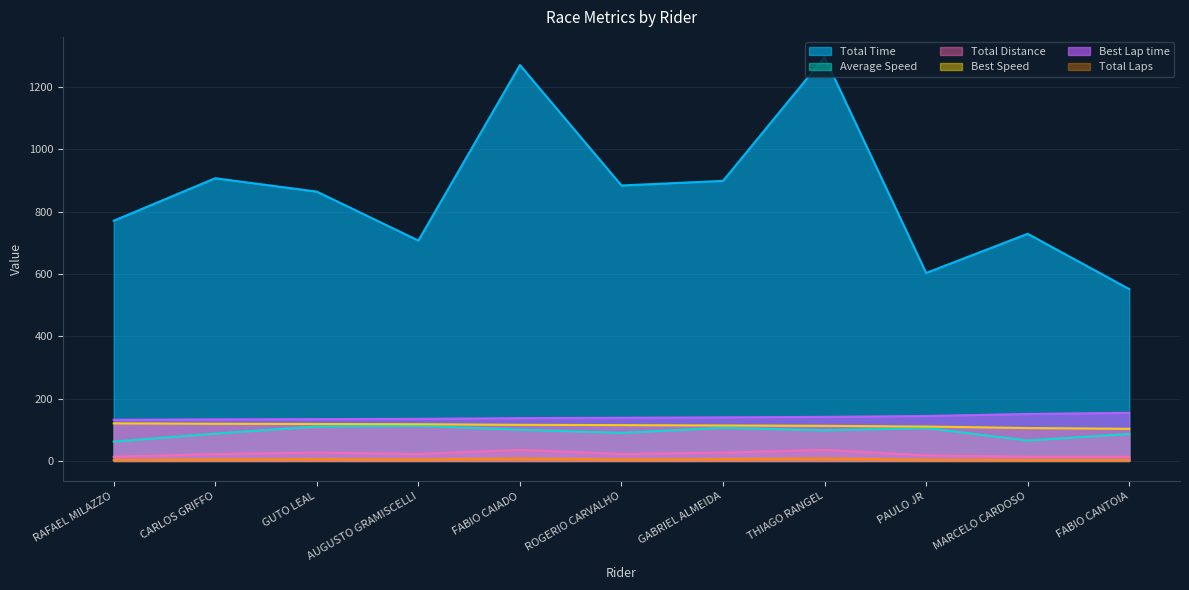

What is the maximum value shown in the chart?

1295.6